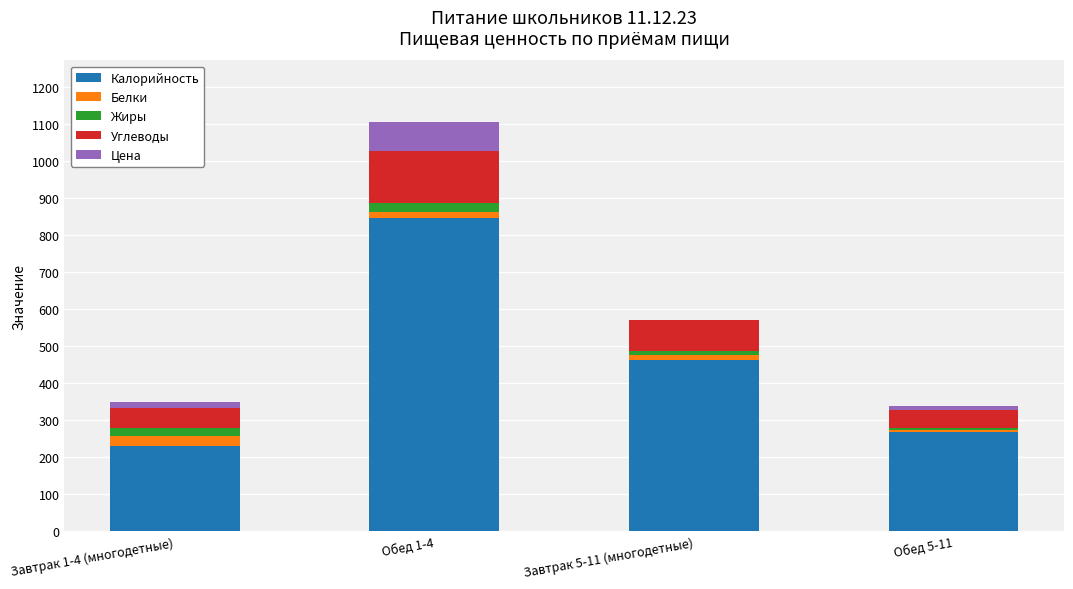

At which category is the sum across all series the highest?

Обед 1-4